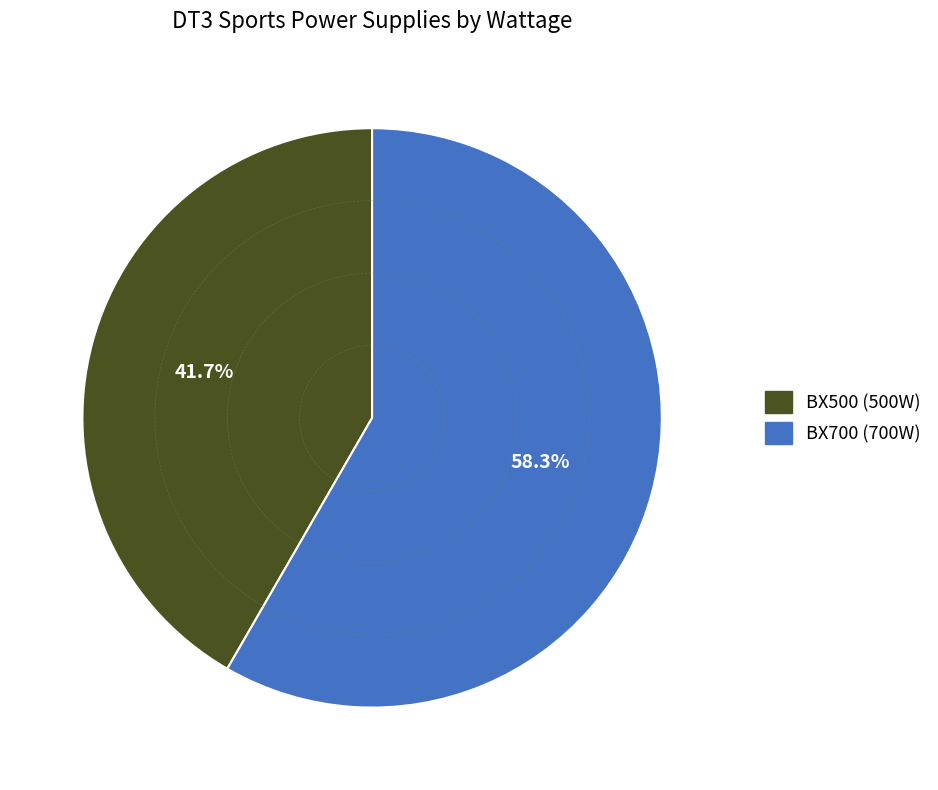

Count the number of slices in the pie.

2